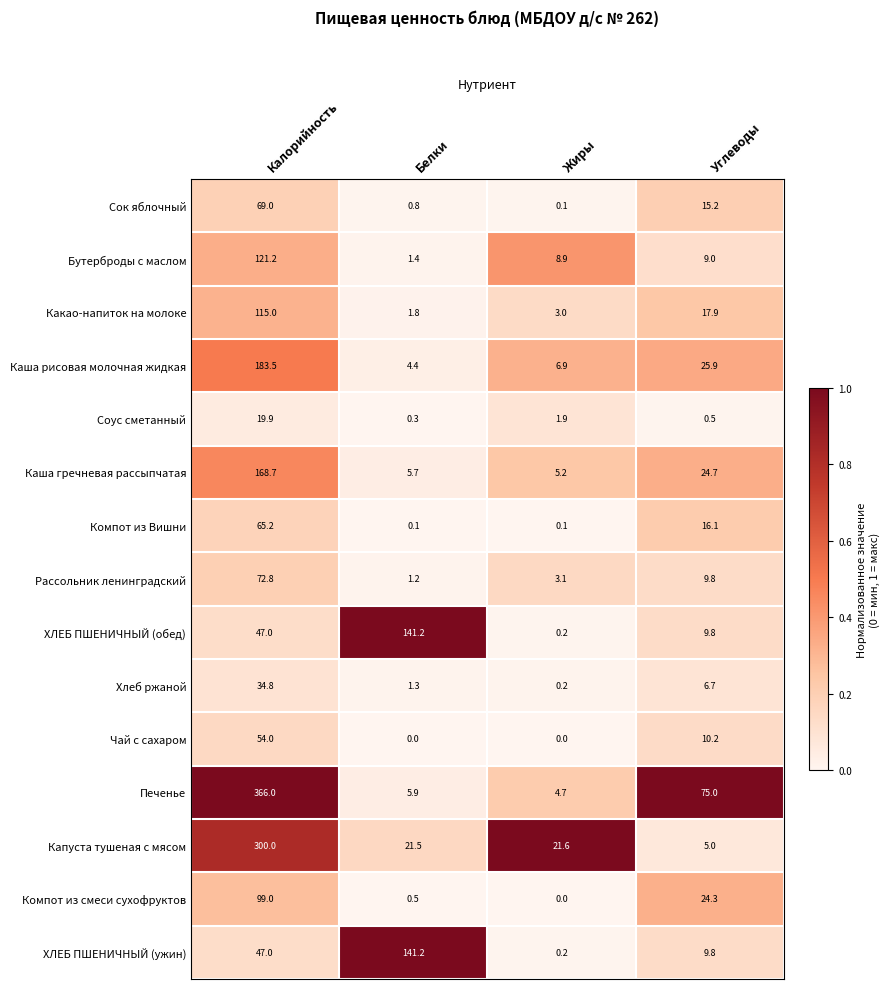

What is the difference between the highest and lowest values at Калорийность?

346.1